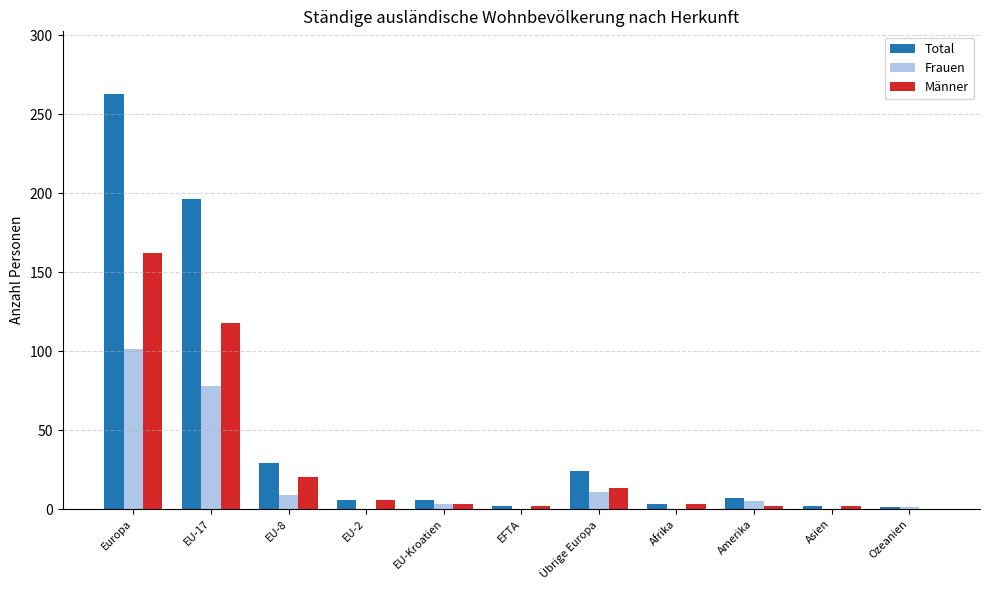

Which label corresponds to the largest value in the chart?

Europa